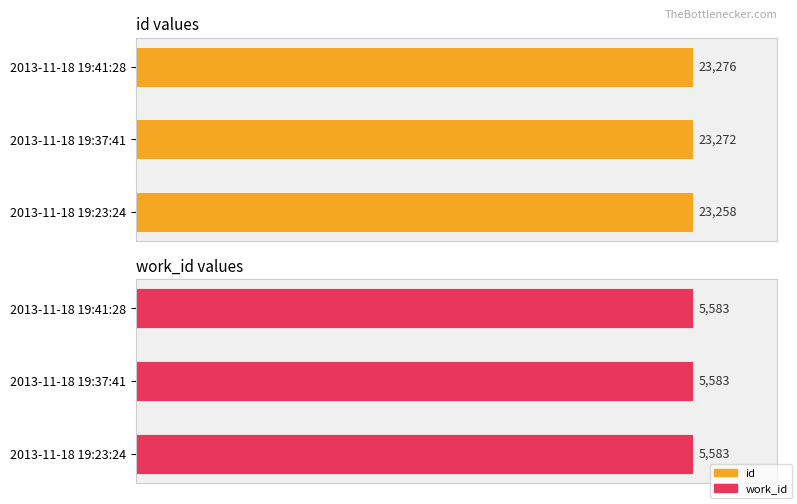

Which series has the largest range (max minus min)?

id